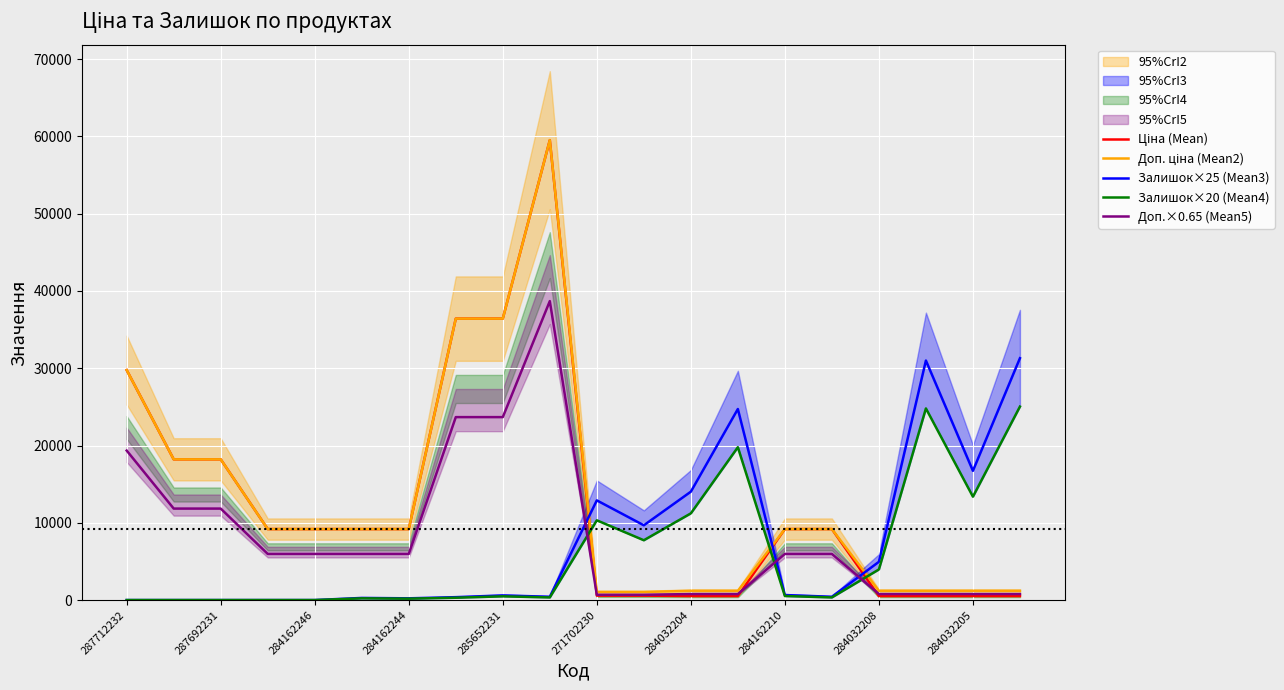

What value does the Доп.×0.65 (Mean5) series have at 284032204?

778.0